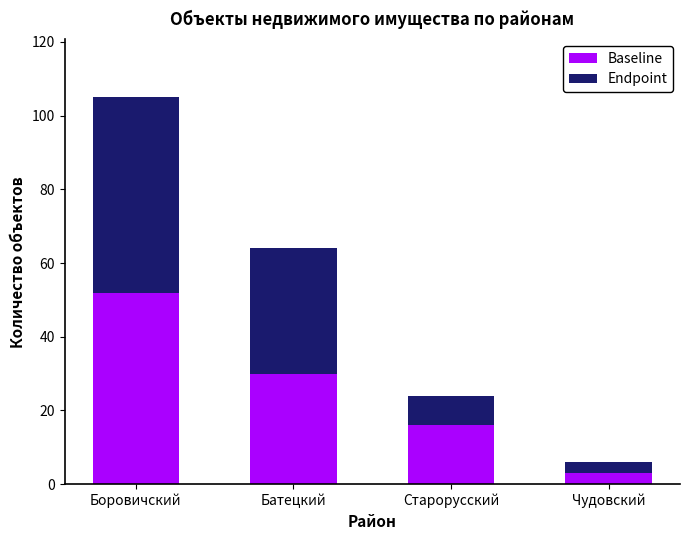

Does the chart contain stacked bars?

Yes